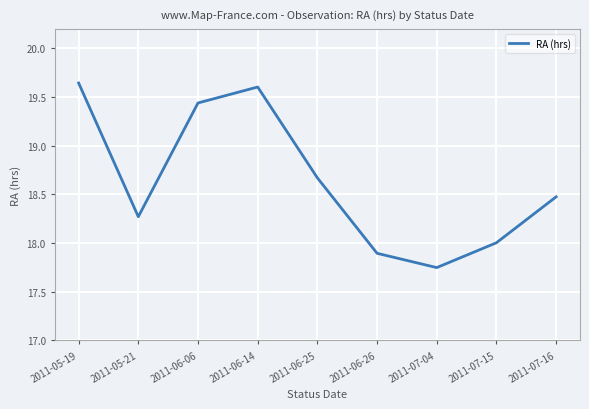

Which label corresponds to the smallest value in the chart?

2011-07-04